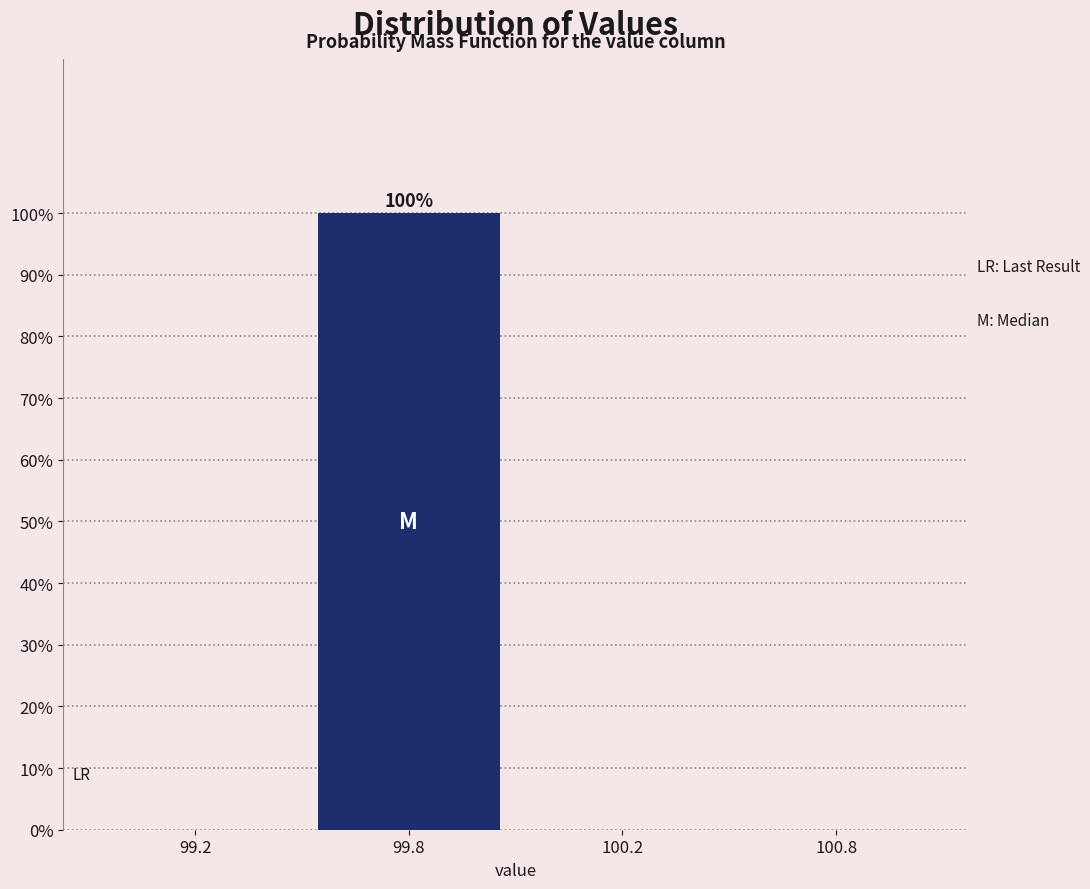

Reading left to right, what are all the values shown in this chart?

99.2=0	99.8=100	100.2=0	100.8=0